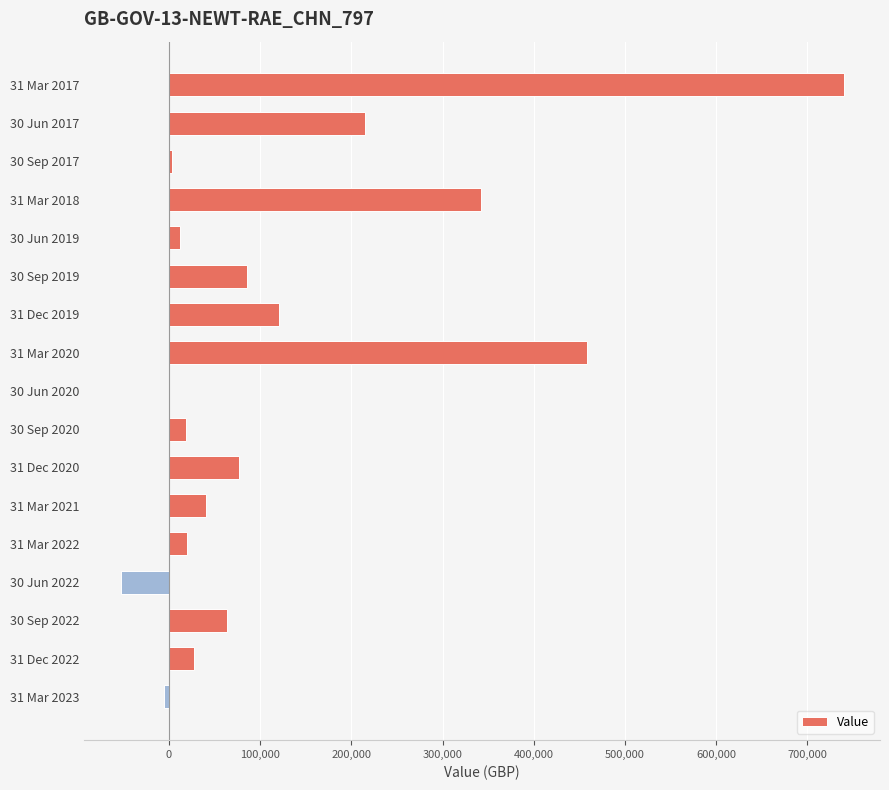

What is the change in value from 30 Sep 2019 to 30 Sep 2022?

-21971.0